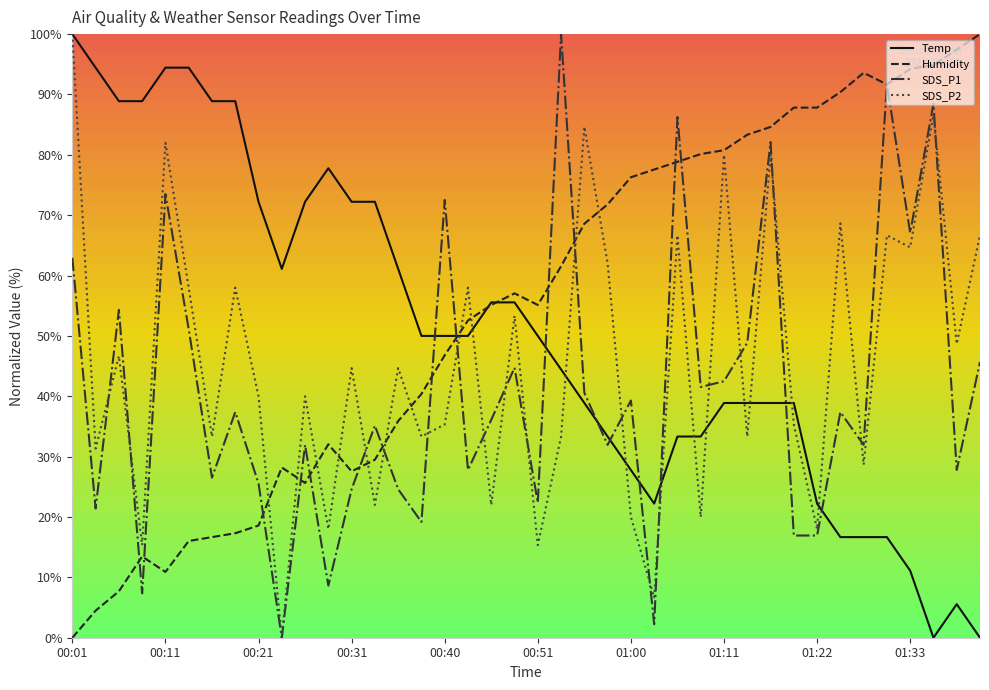

What is the difference between the highest and lowest values at 01:28?

76.9